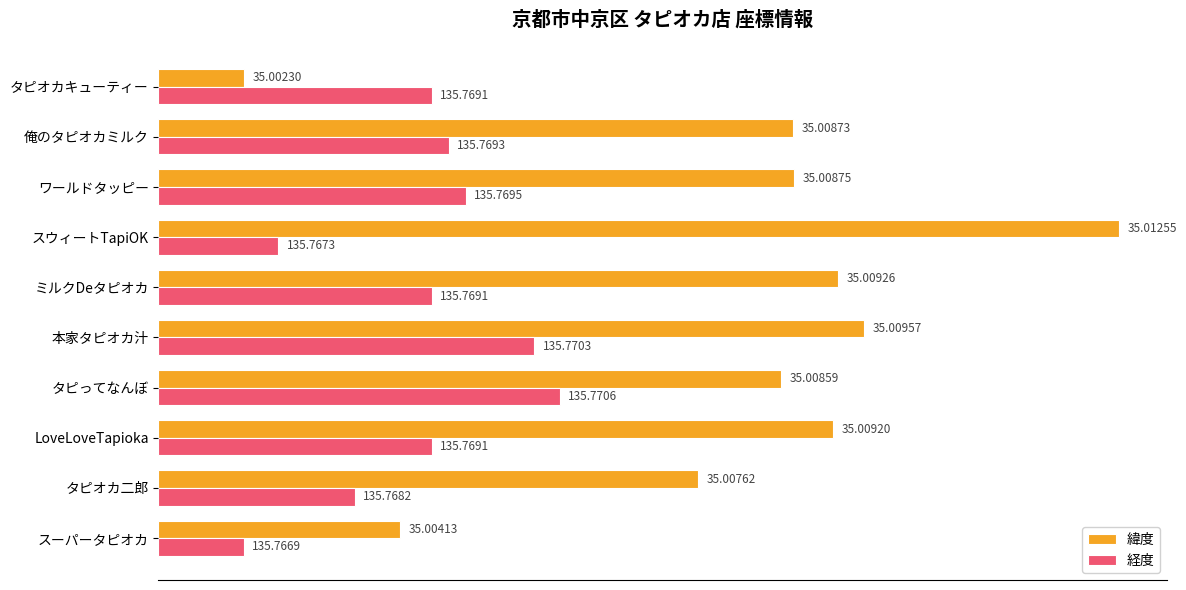

List the series in order of their overall mean, lowest first.

経度, 緯度